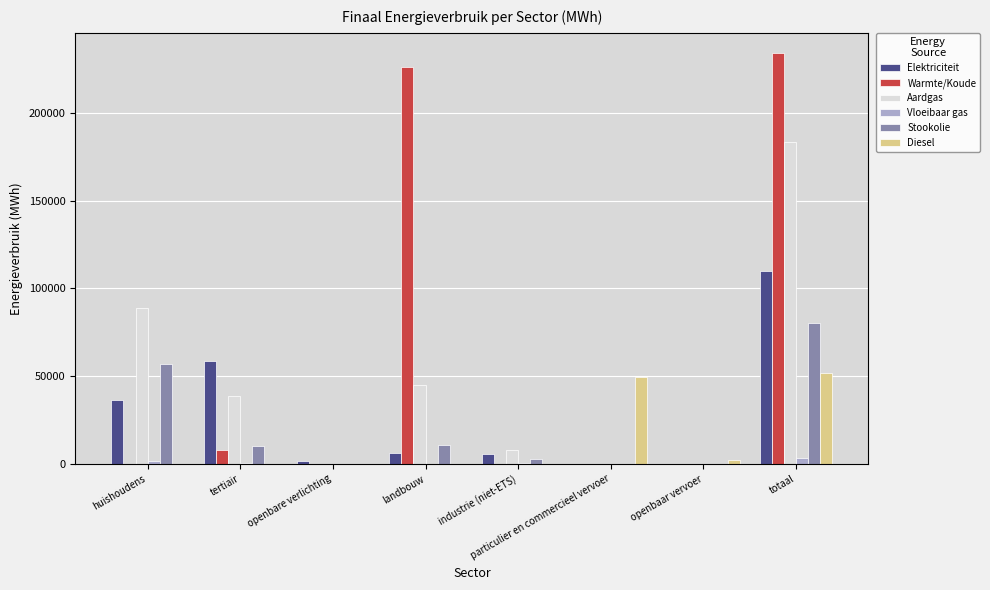

How many data points does each series have?

8